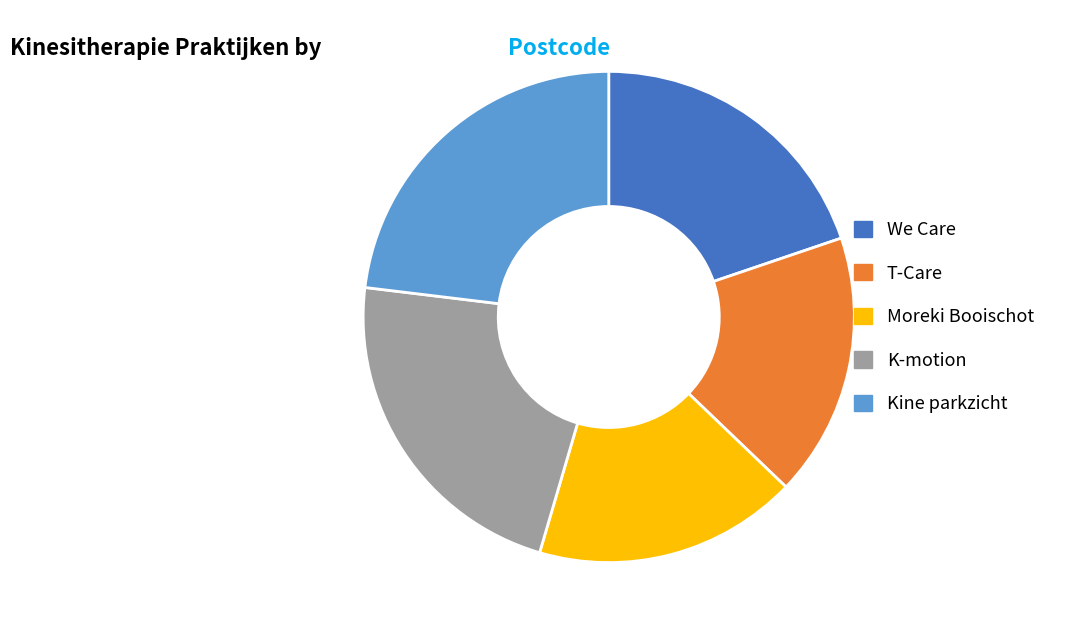

Which has a higher value, We Care or Kine parkzicht?

Kine parkzicht